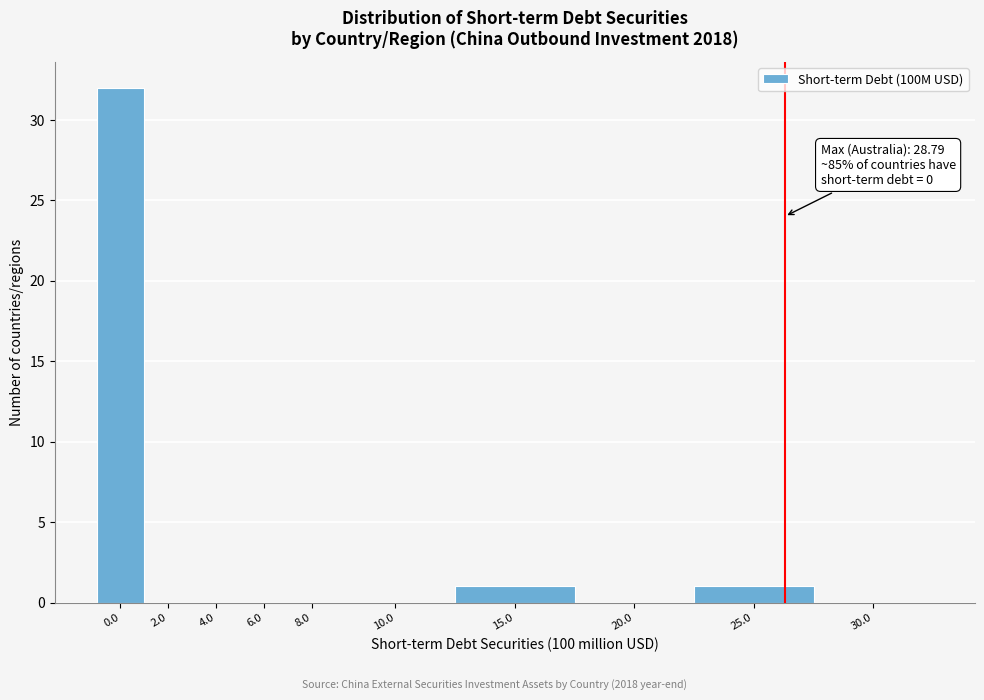

Reading left to right, what are all the values shown in this chart?

0.0=32	2.0=0	4.0=0	6.0=0	8.0=0	10.0=0	15.0=1	20.0=0	25.0=1	30.0=0